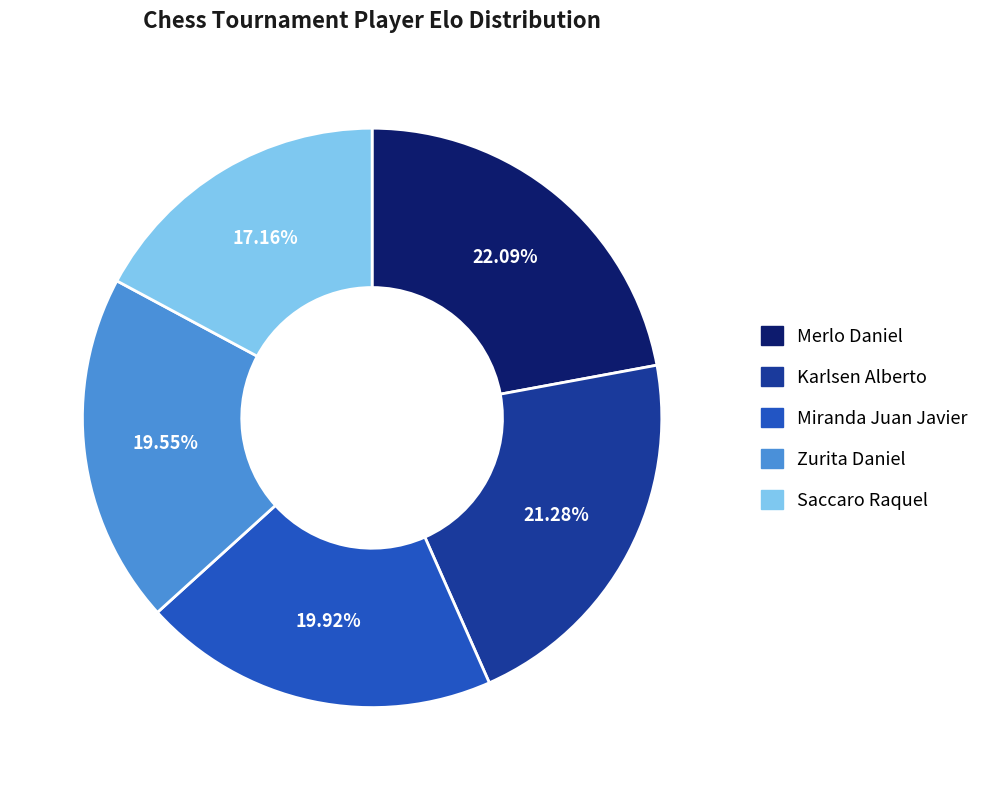

How many segments does this pie chart have?

5